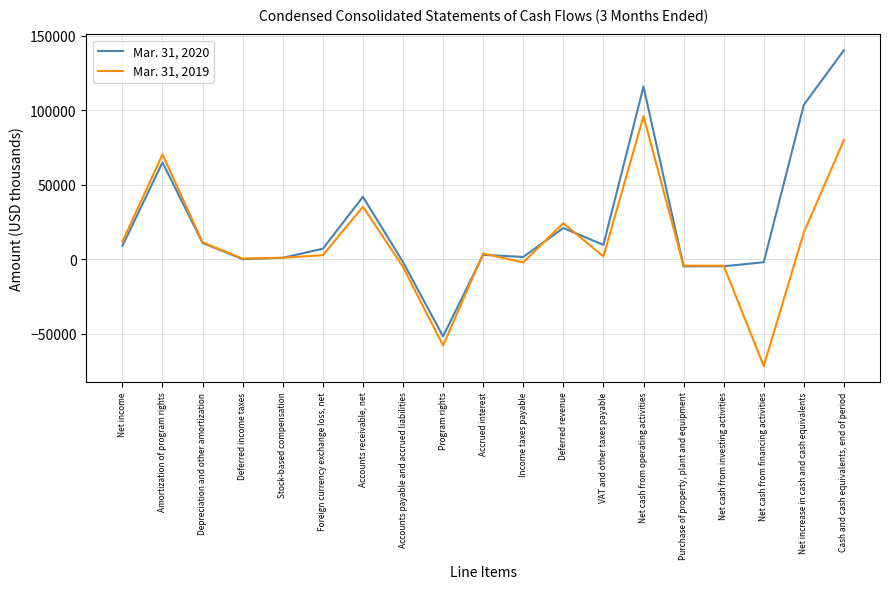

Which series changed the most between Net income and Accounts receivable, net?

Mar. 31, 2020